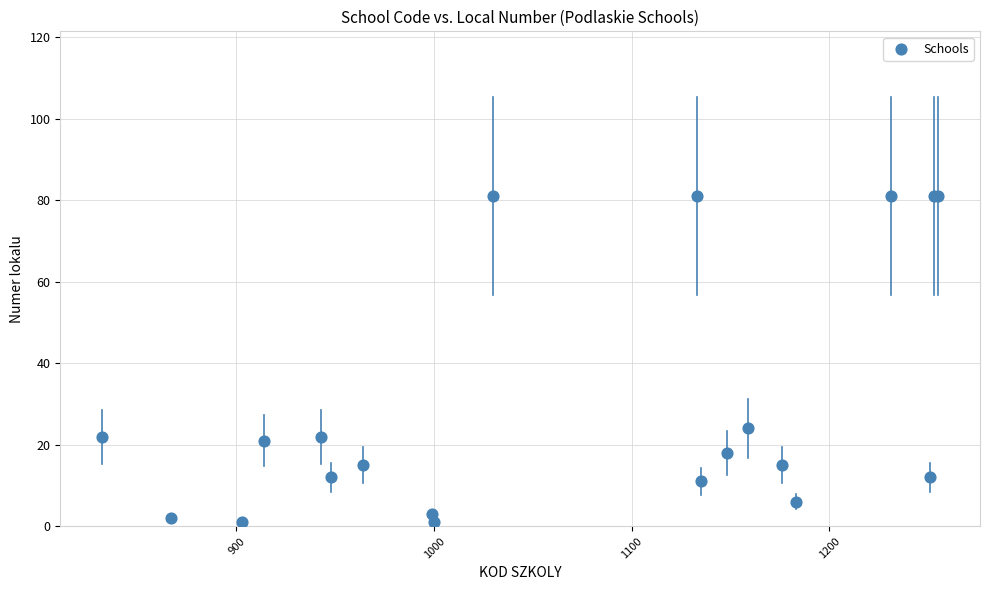

What Y value in the scatter plot is closest to 41?

24